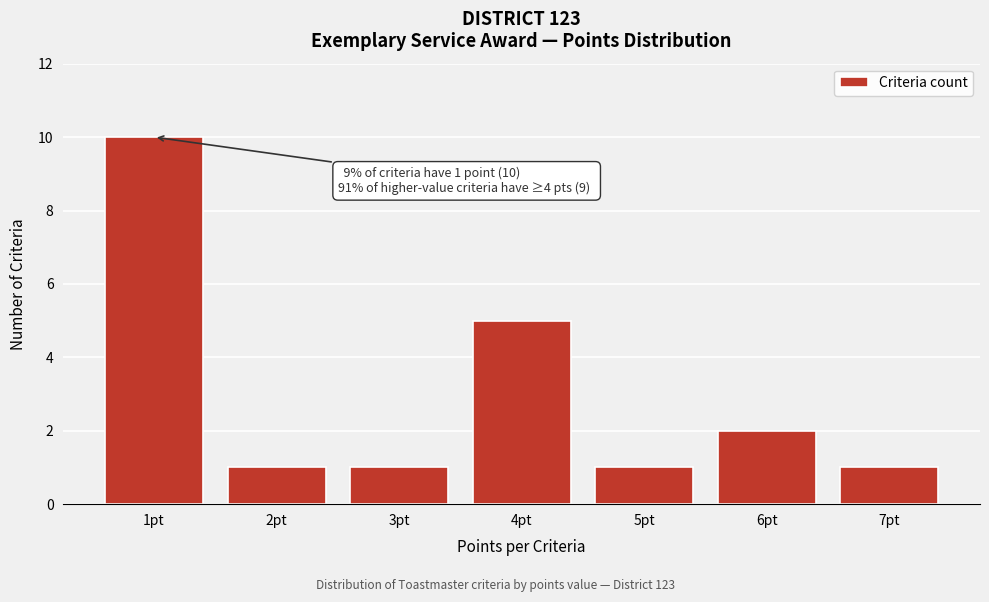

Reading left to right, transcribe all the data shown in this chart.

10	1	1	5	1	2	1